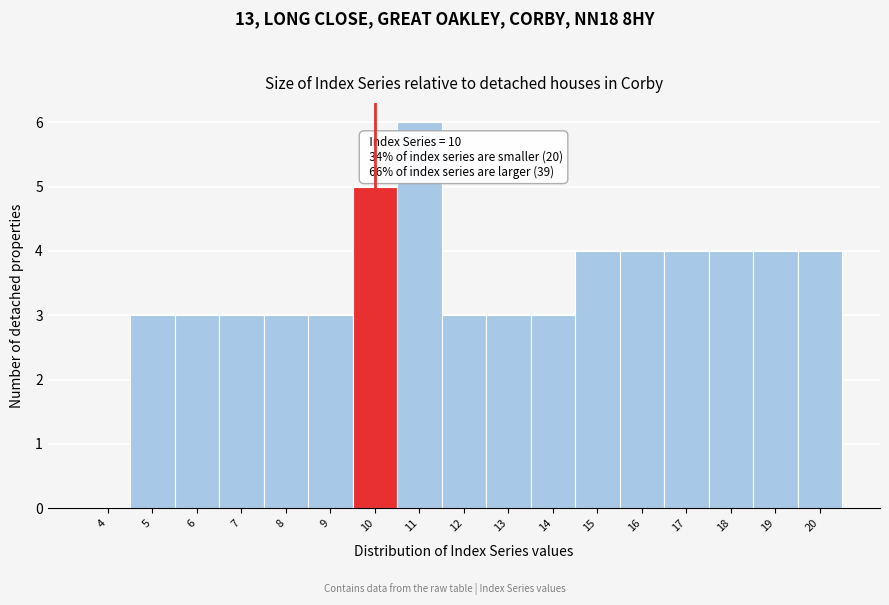

Reading left to right, list all the values displayed in this chart.

4=0	5=3	6=3	7=3	8=3	9=3	10=5	11=6	12=3	13=3	14=3	15=4	16=4	17=4	18=4	19=4	20=4